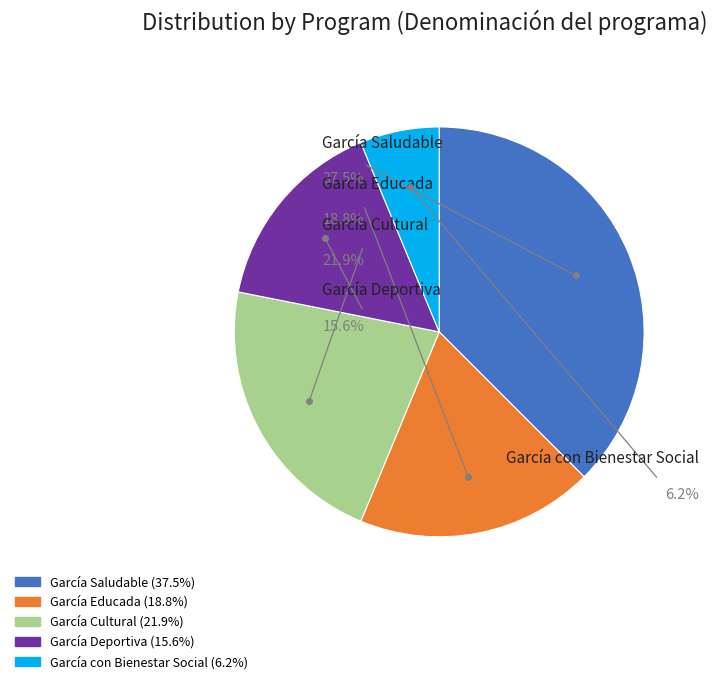

What is the change in value from García Educada to García Deportiva?

-1